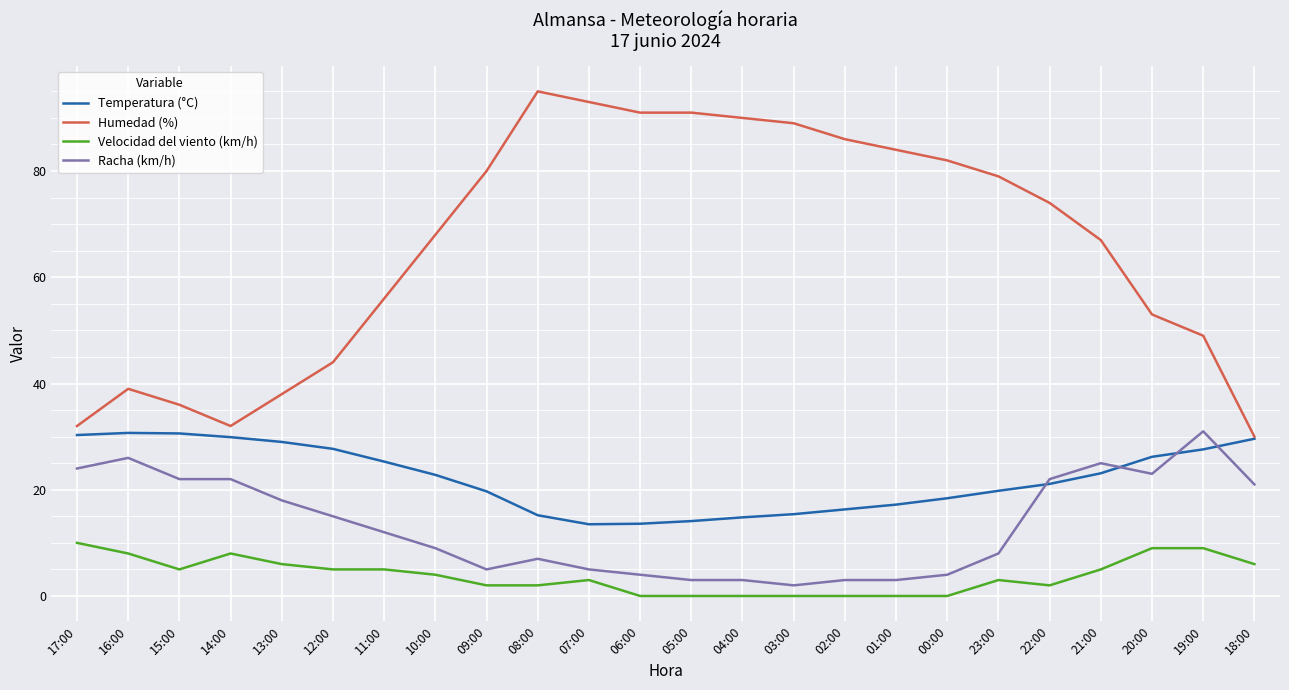

What is the difference between the highest and lowest values at 01:00?

84.0